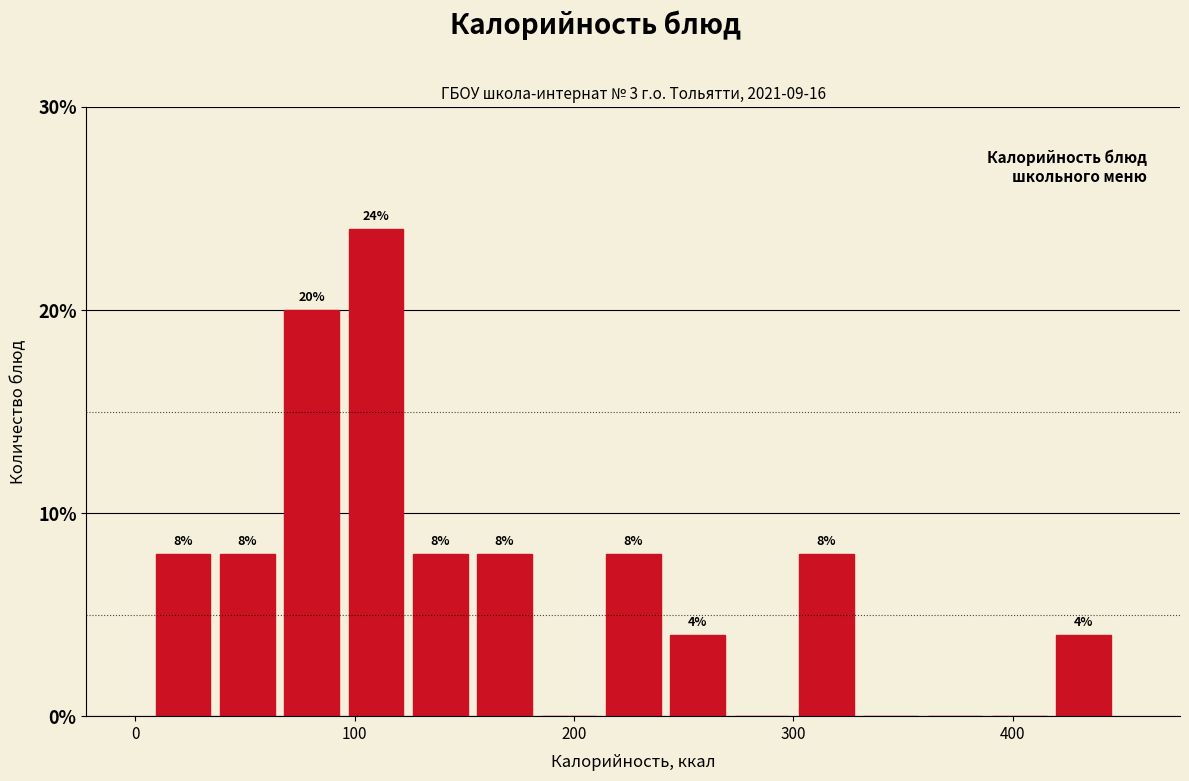

Around what value on the x-axis is the tallest bar? Give the approximate position of its centre, as read against the axis.

110